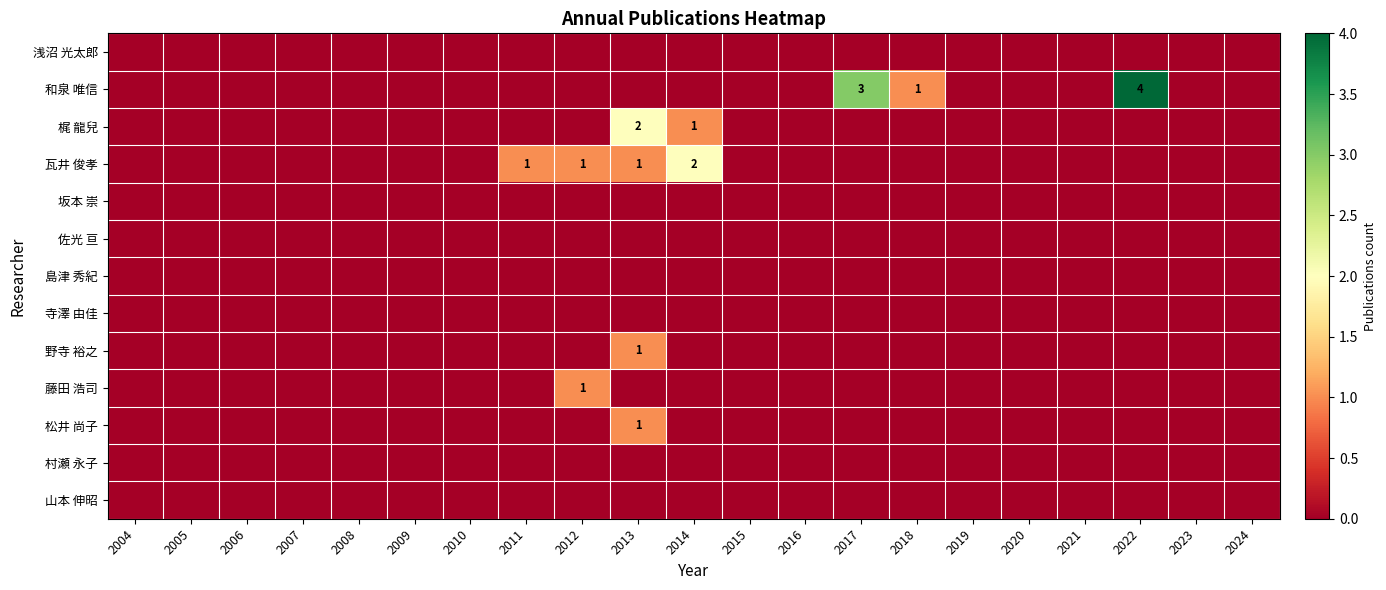

Which series has the largest total across all categories?

和泉 唯信